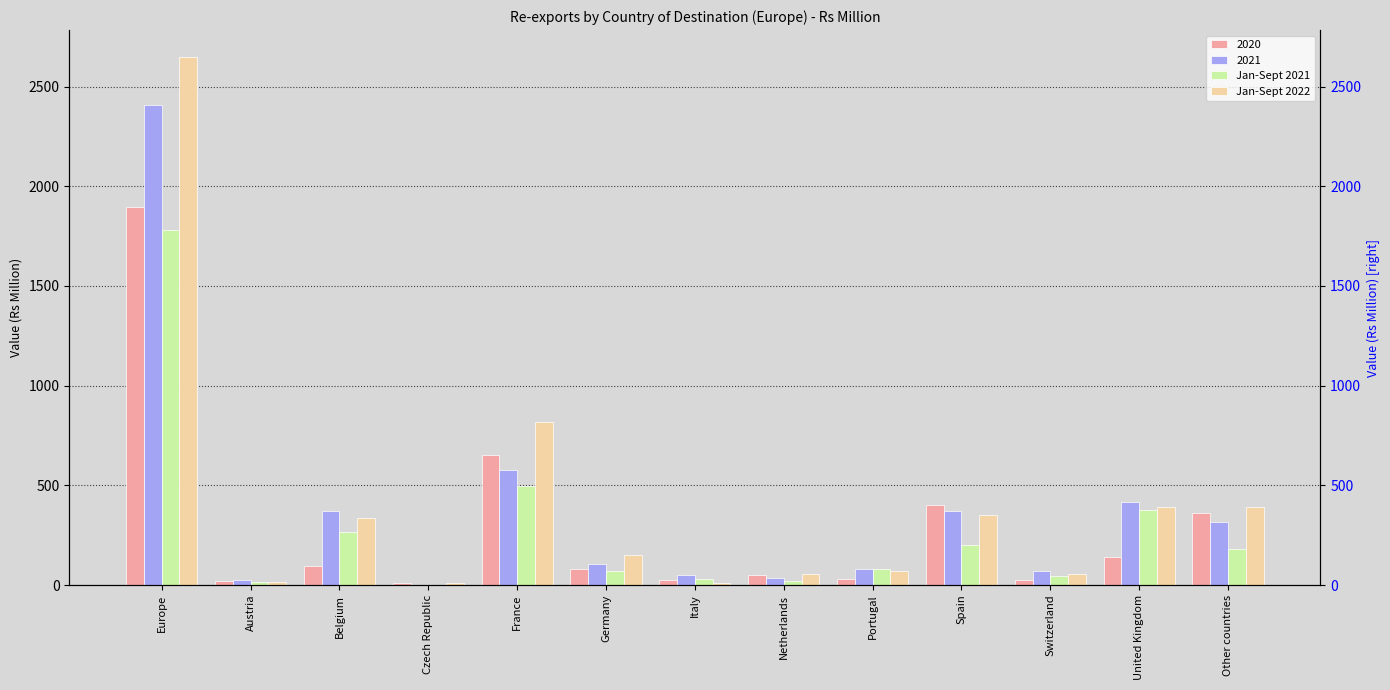

What is the total value across all series at Germany?

221